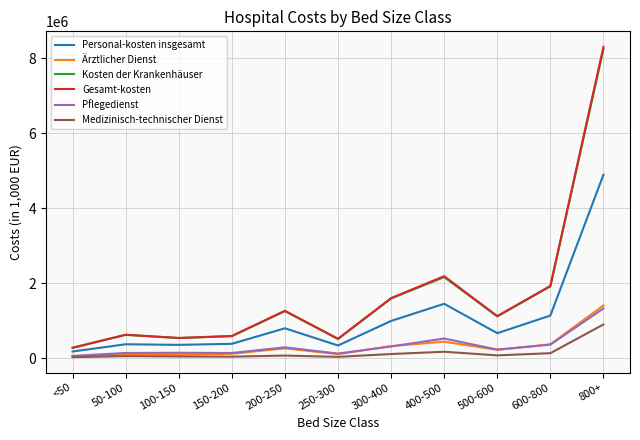

What is the difference between the maximum and minimum values in the Pflegedienst series?

1266398.8